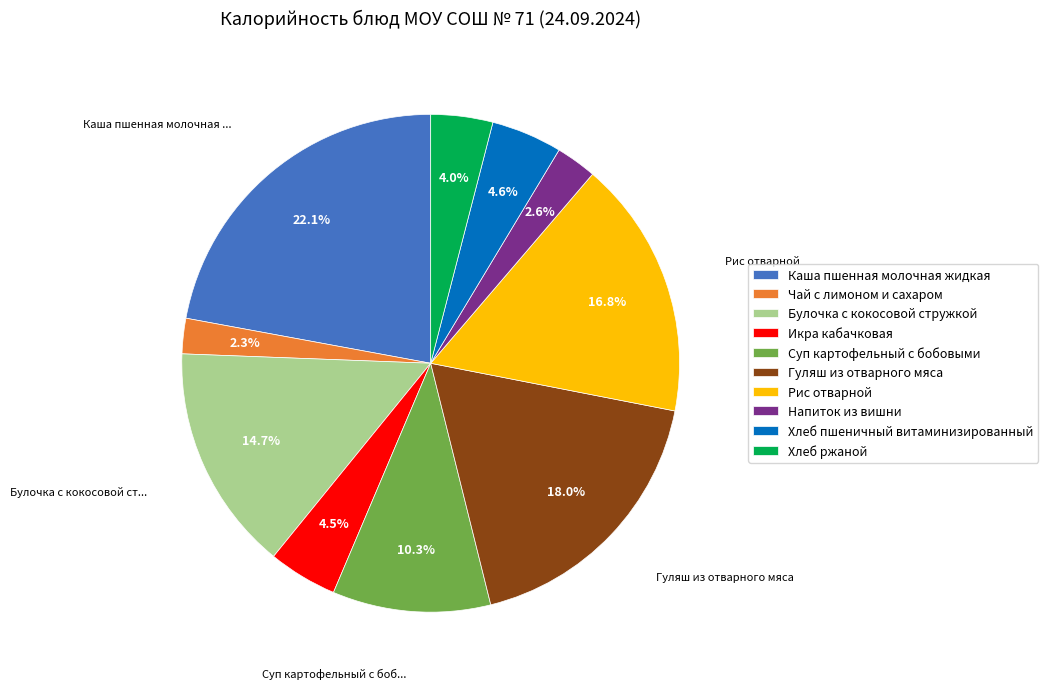

Combined, what portion of the pie is Гуляш из отварного мяса and Чай с лимоном и сахаром?

20.3%